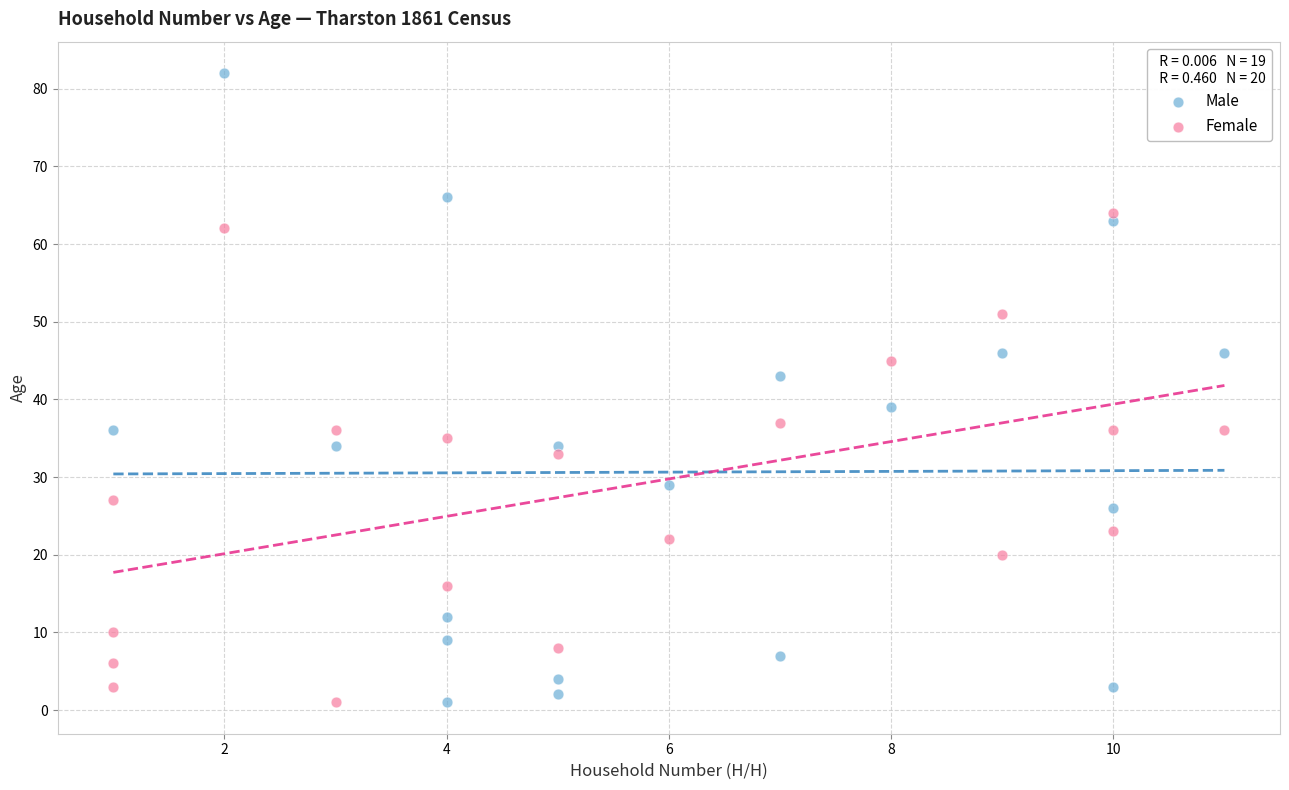

Which series contains the highest Y value?

Male